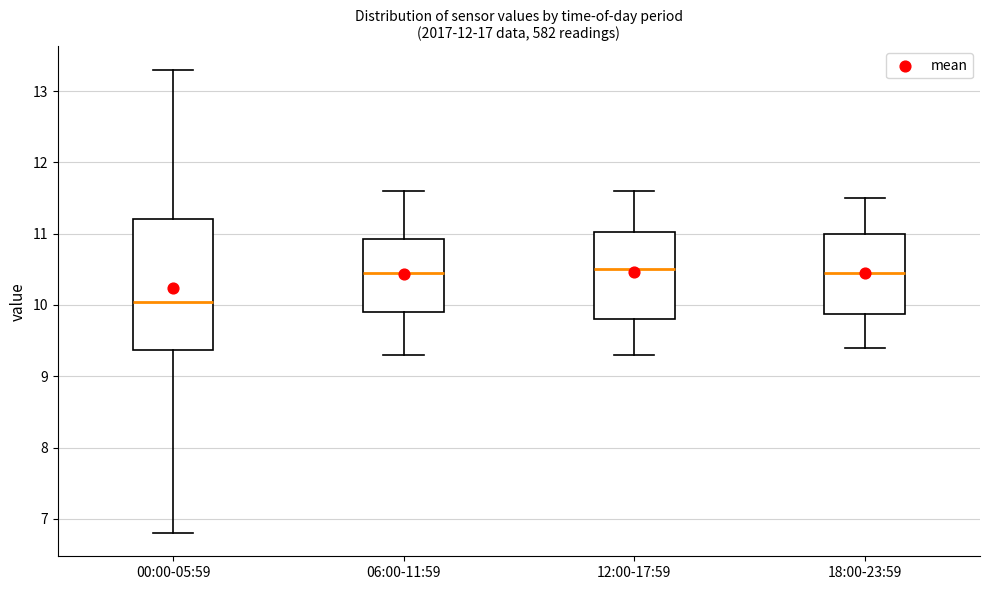

Which box is the tallest, from its lower edge to its upper edge?

00:00-05:59